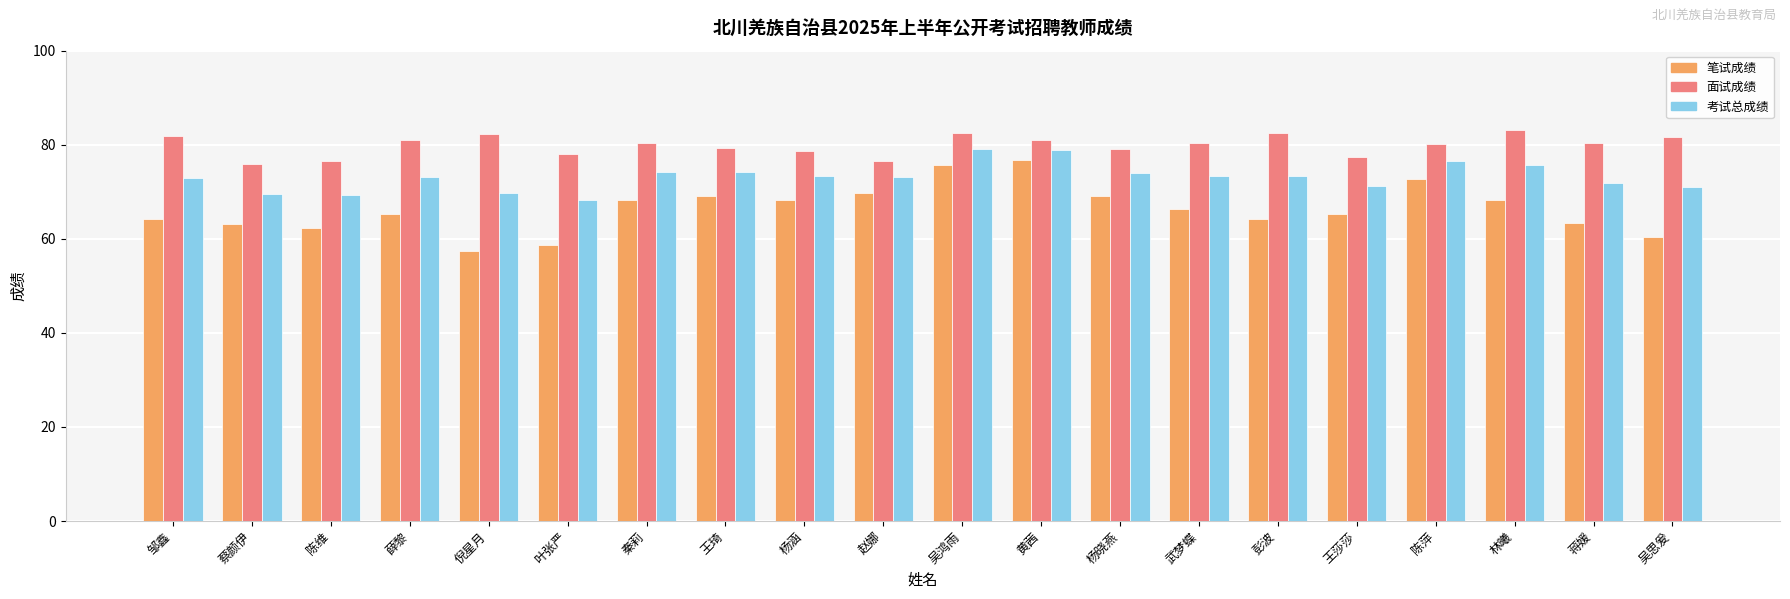

What is the difference between the highest and lowest values at 吴思爰?

21.3